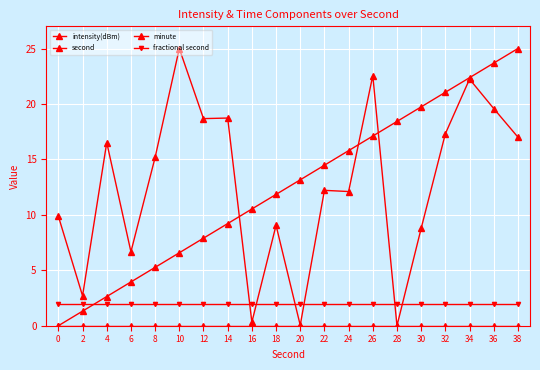

How many values in second are above zero?

19